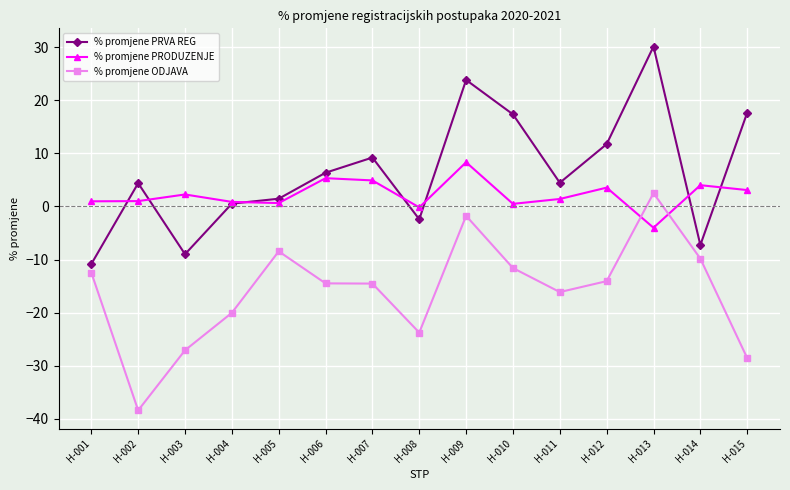

At which category does the chart reach its peak across all series?

H-013